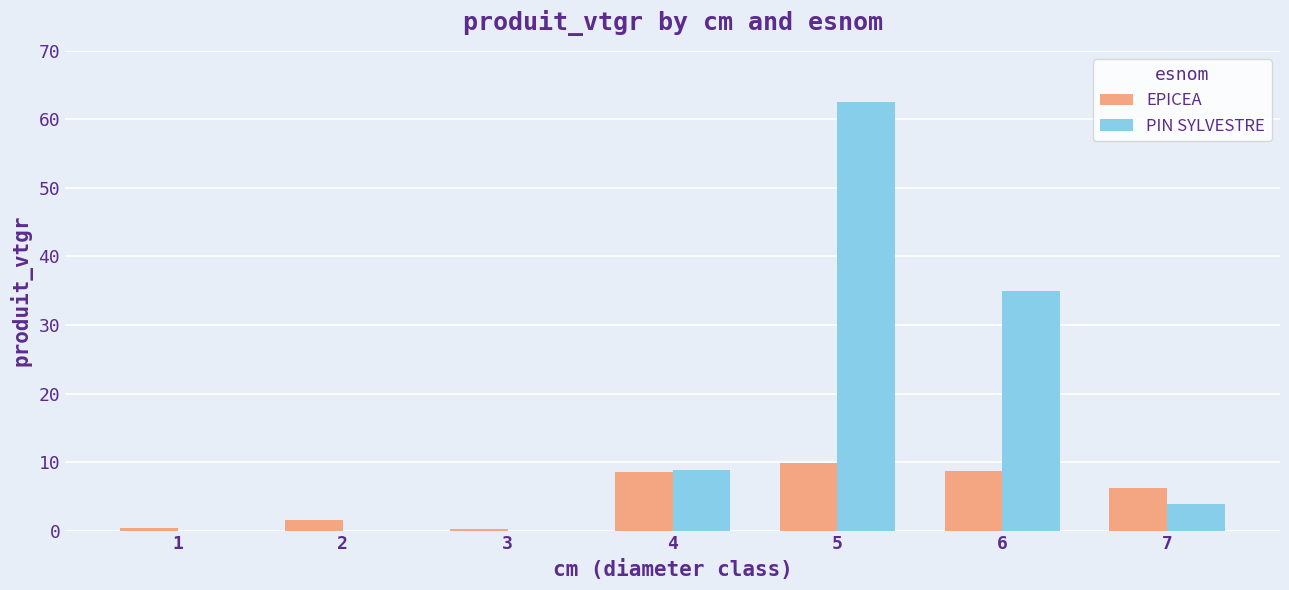

What is the maximum value shown in the chart?

62.5